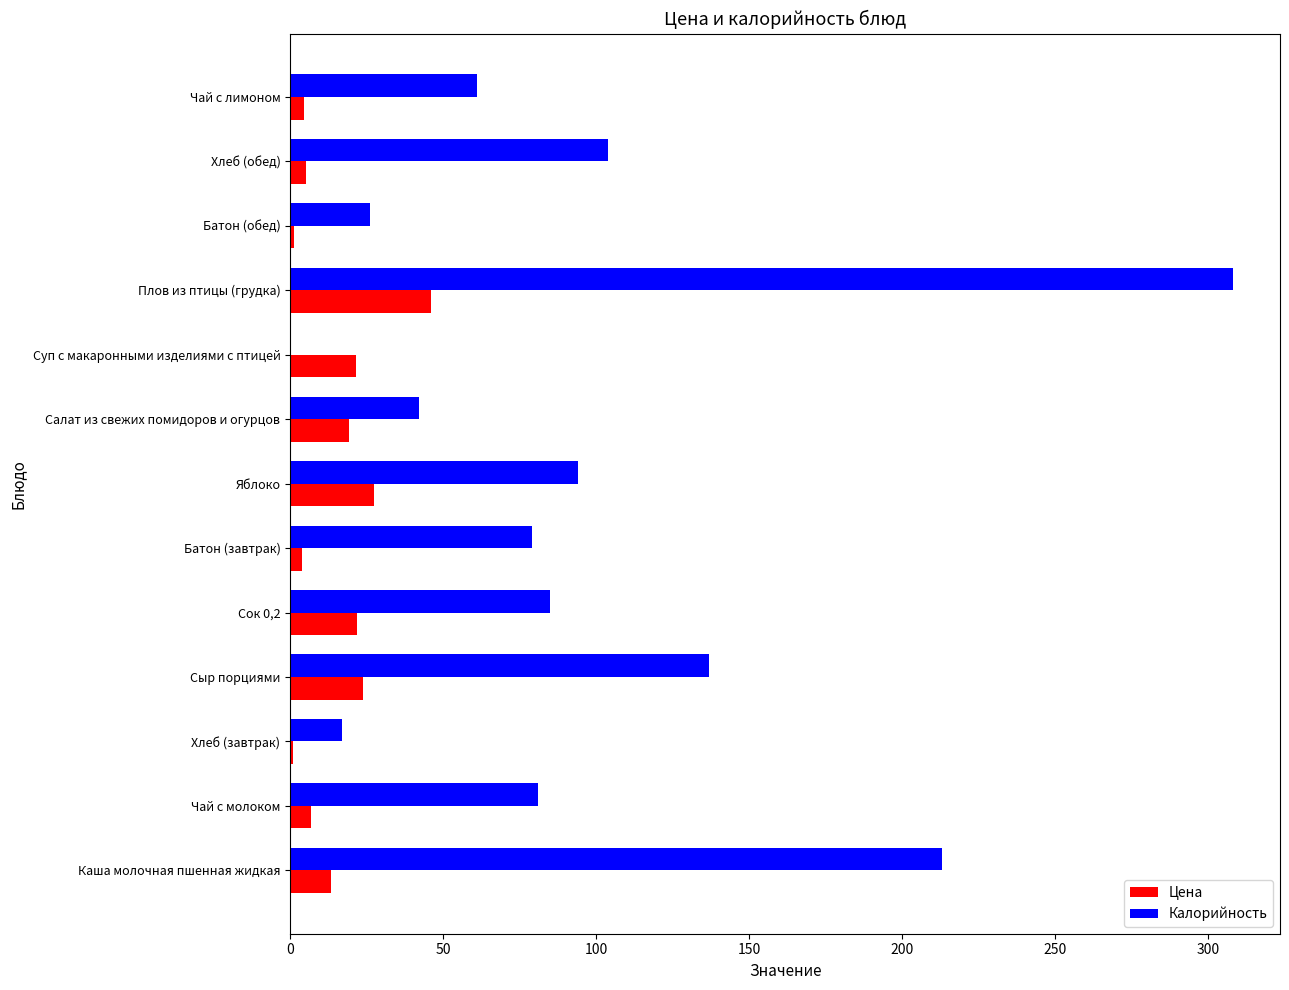

What are all the series names shown in the legend?

Цена, Калорийность